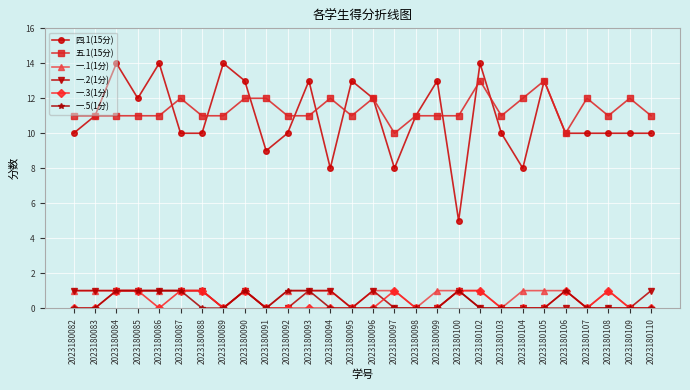

True or false: 一.5(1分) has a value of -1 at 2023180105.

False